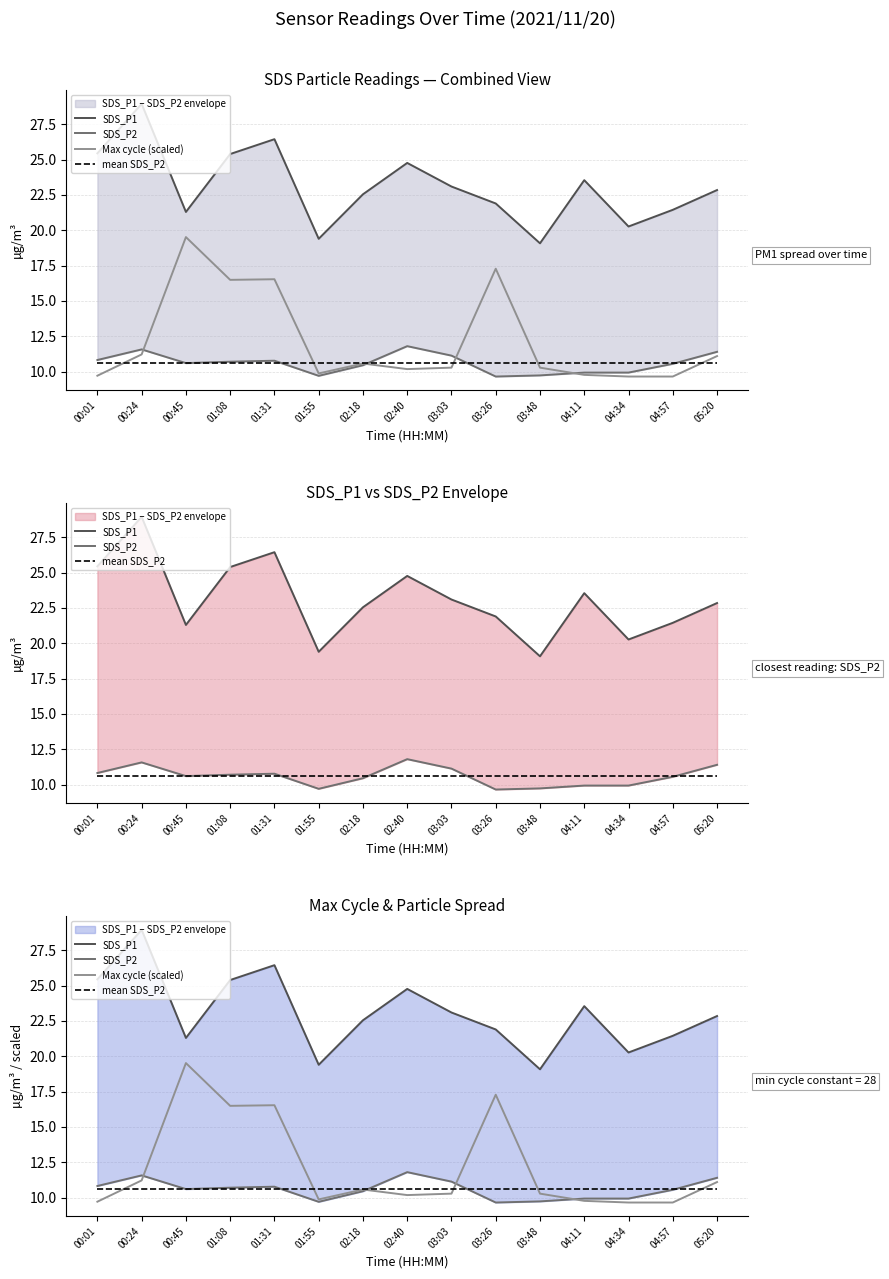

Which series changed the most between 02:18 and 03:48?

SDS_P1